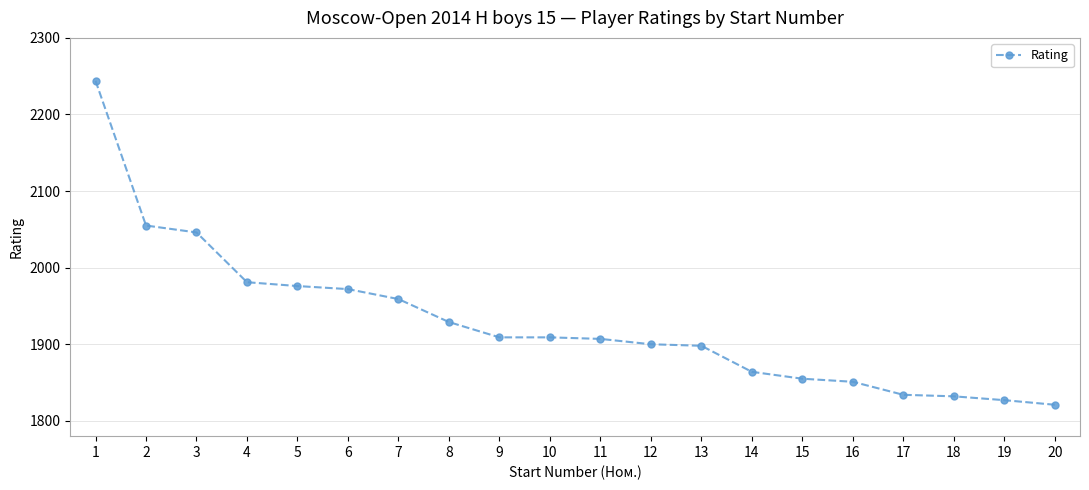

What is the difference between the values at 11 and 3?

139